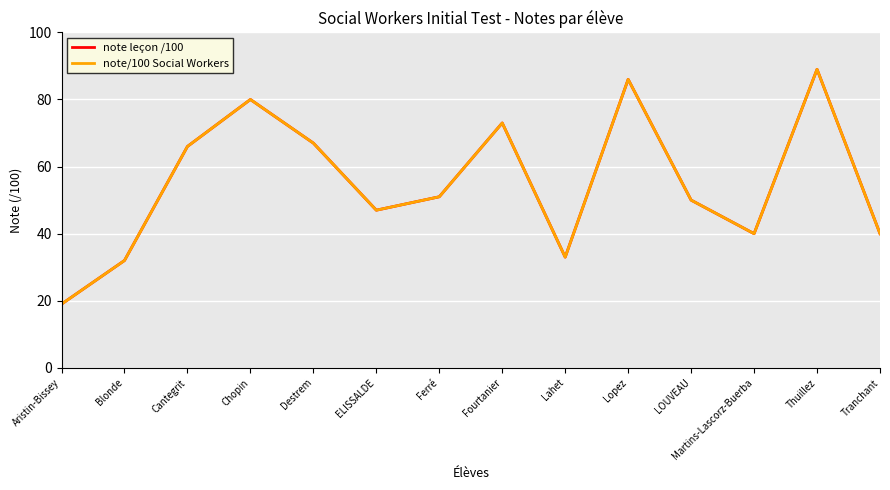

True or false: note leçon /100 and note/100 Social Workers intersect in this chart.

False